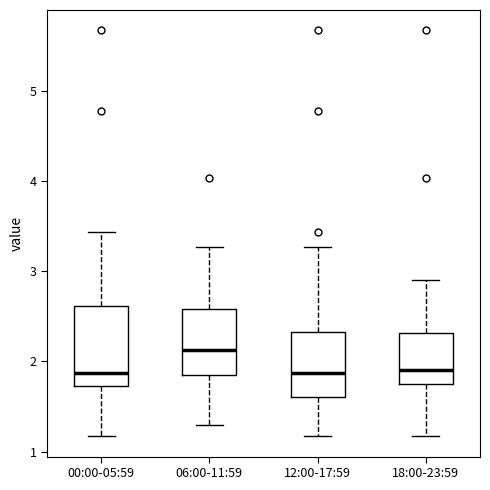

Reading left to right, read every box against the y-axis: the position of its median line, the range the box covers, and the ends of its whiskers. The values are not printed on the chart, so give them approximately, as read against the axis.

00:00-05:59: median 1.9, box 1.7 to 2.6, whiskers 1.2 to 3.4
06:00-11:59: median 2.1, box 1.8 to 2.6, whiskers 1.3 to 3.3
12:00-17:59: median 1.9, box 1.6 to 2.3, whiskers 1.2 to 3.3
18:00-23:59: median 1.9, box 1.7 to 2.3, whiskers 1.2 to 2.9